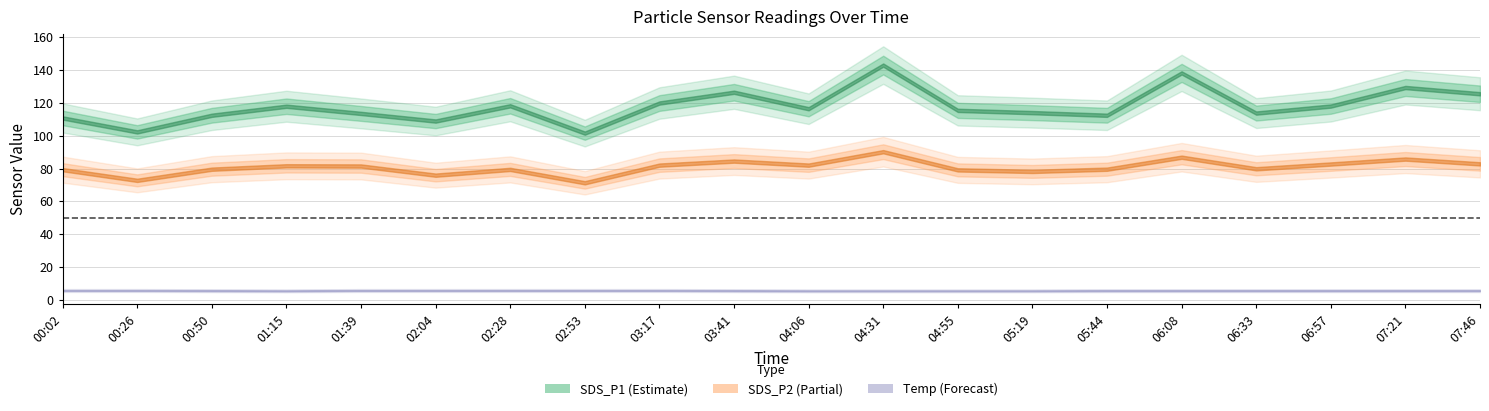

List the series in order of their peak value, highest first.

SDS_P1, SDS_P2, Temp